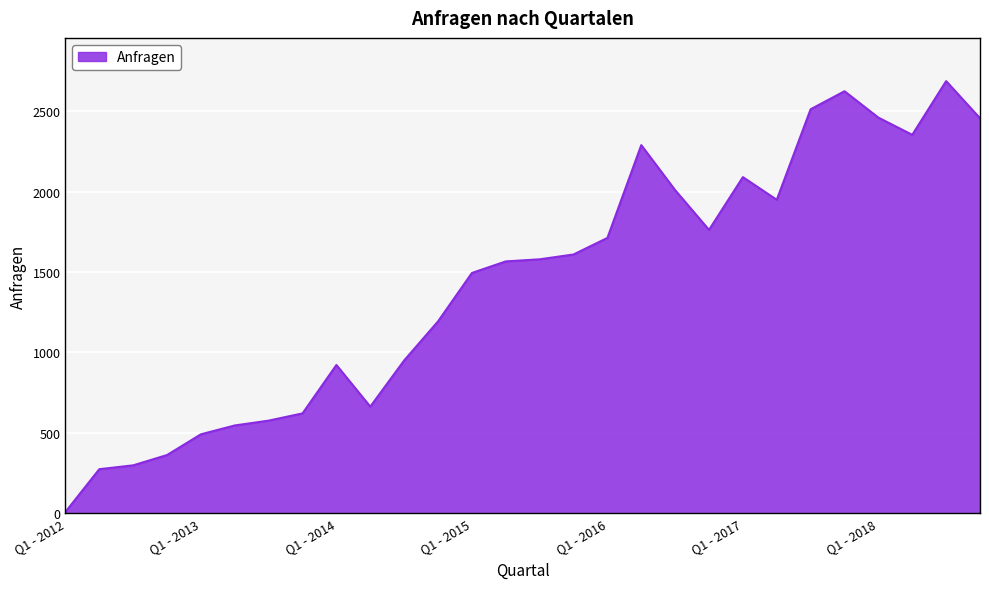

Where is the data nearest to the value 1347?

Q1 - 2015